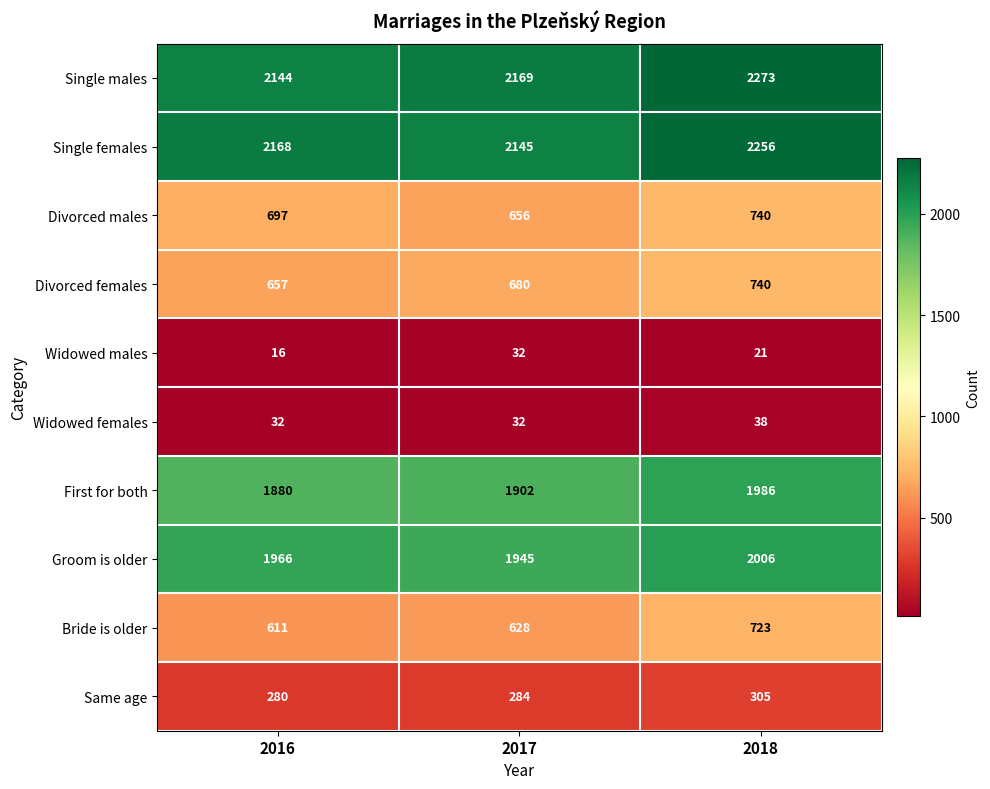

Which series has the widest spread of values?

Single males